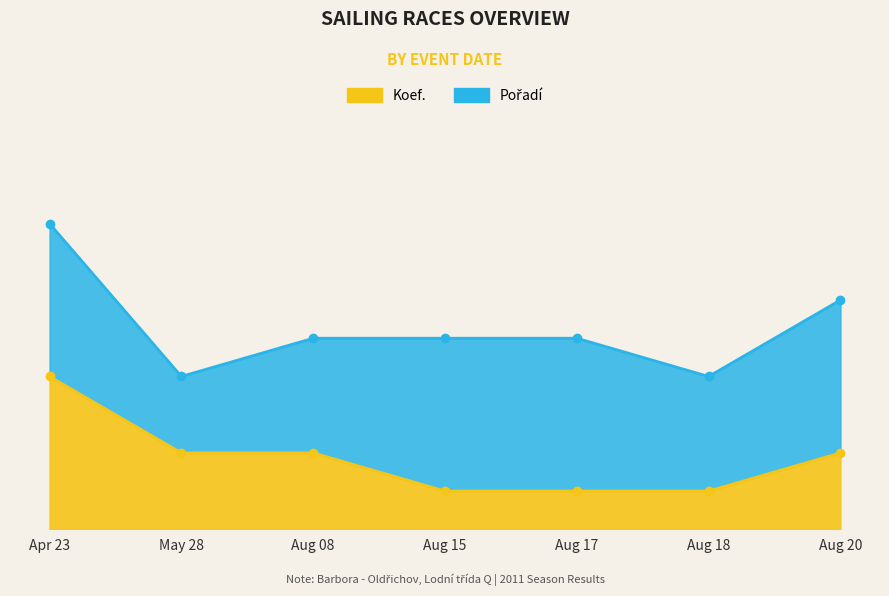

Which series has the largest total across all categories?

Pořadí